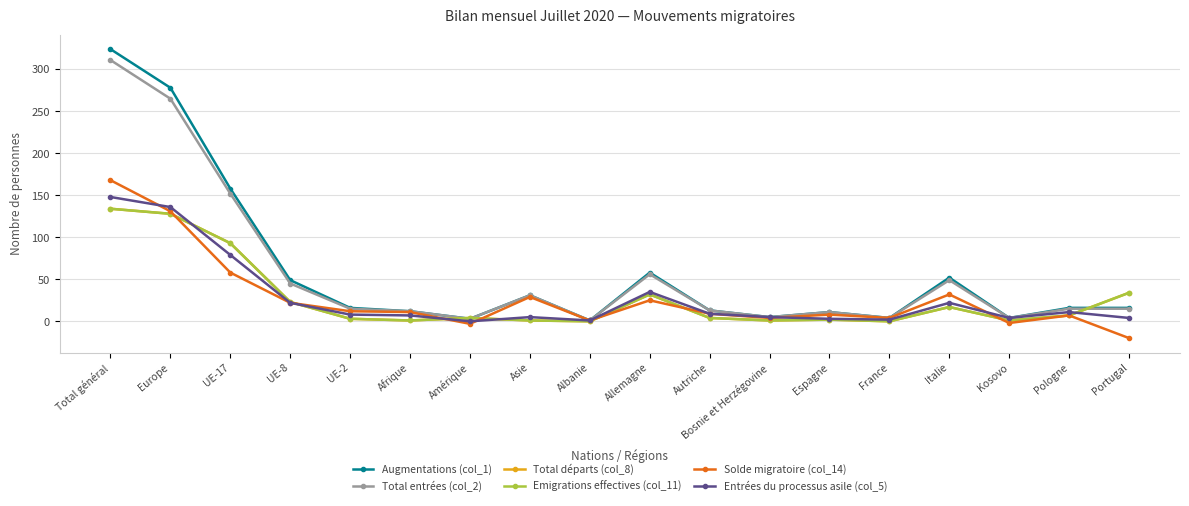

Reading left to right, list all the values displayed in this chart.

Augmentations (col_1): 324	278	158	49	16	12	3	31	1	58	13	5	11	4	52	4	16	16
Total entrées (col_2): 311	265	152	45	15	12	3	31	1	56	13	5	11	4	49	4	15	15
Total départs (col_8): 134	128	93	23	3	1	4	1	0	32	4	1	2	0	17	1	7	34
Emigrations effectives (col_11): 134	128	93	23	3	1	4	1	0	32	4	1	2	0	17	1	7	34
Solde migratoire (col_14): 168	131	58	22	12	11	-3	29	1	25	9	4	8	4	32	-2	7	-20
Entrées du processus asile (col_5): 148	136	79	22	8	7	0	5	1	35	9	5	3	2	22	4	11	4